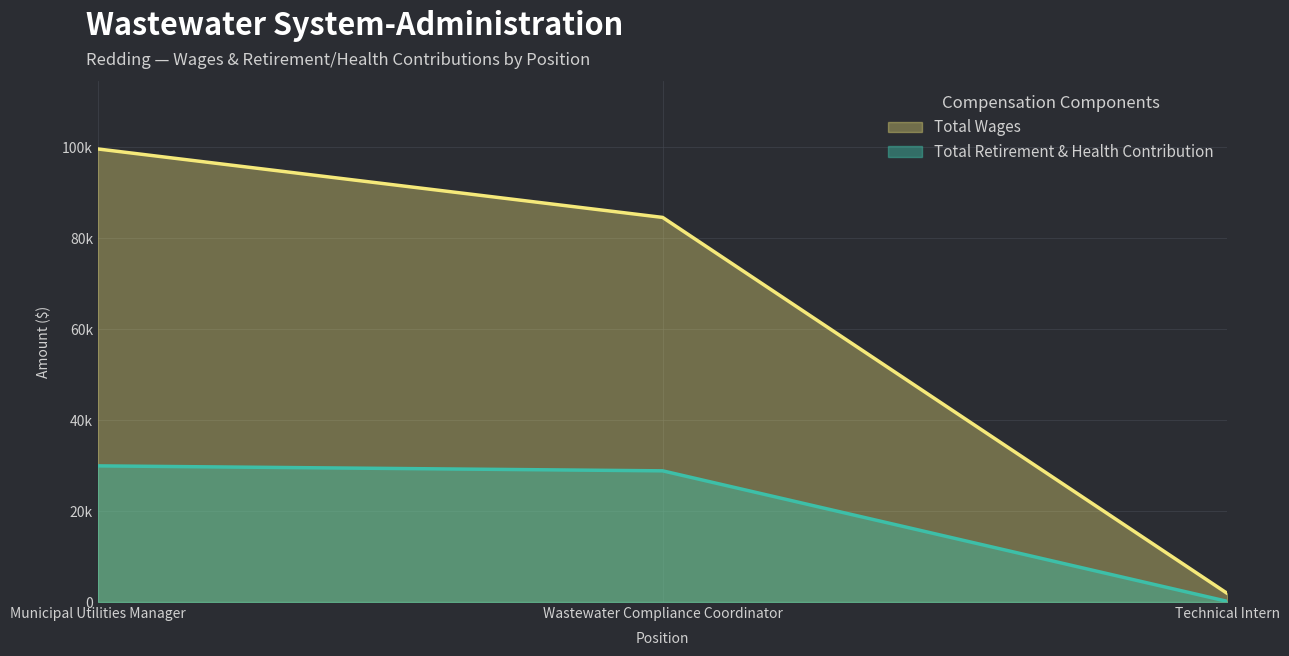

Is the value of Total Wages at Technical Intern greater than the value of Total Retirement & Health Contribution at Municipal Utilities Manager?

No